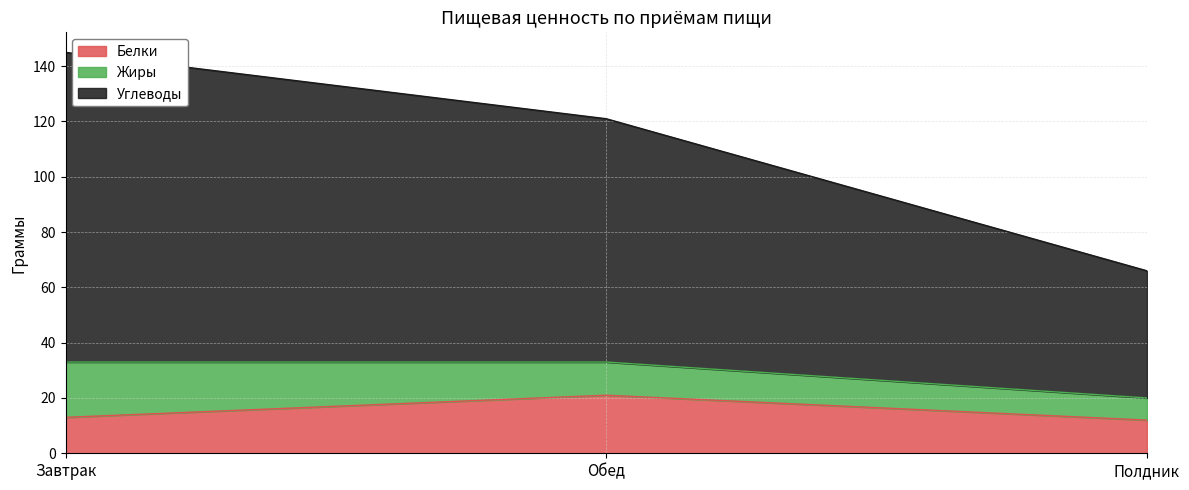

What is the label of the 3rd point from the right?

Завтрак